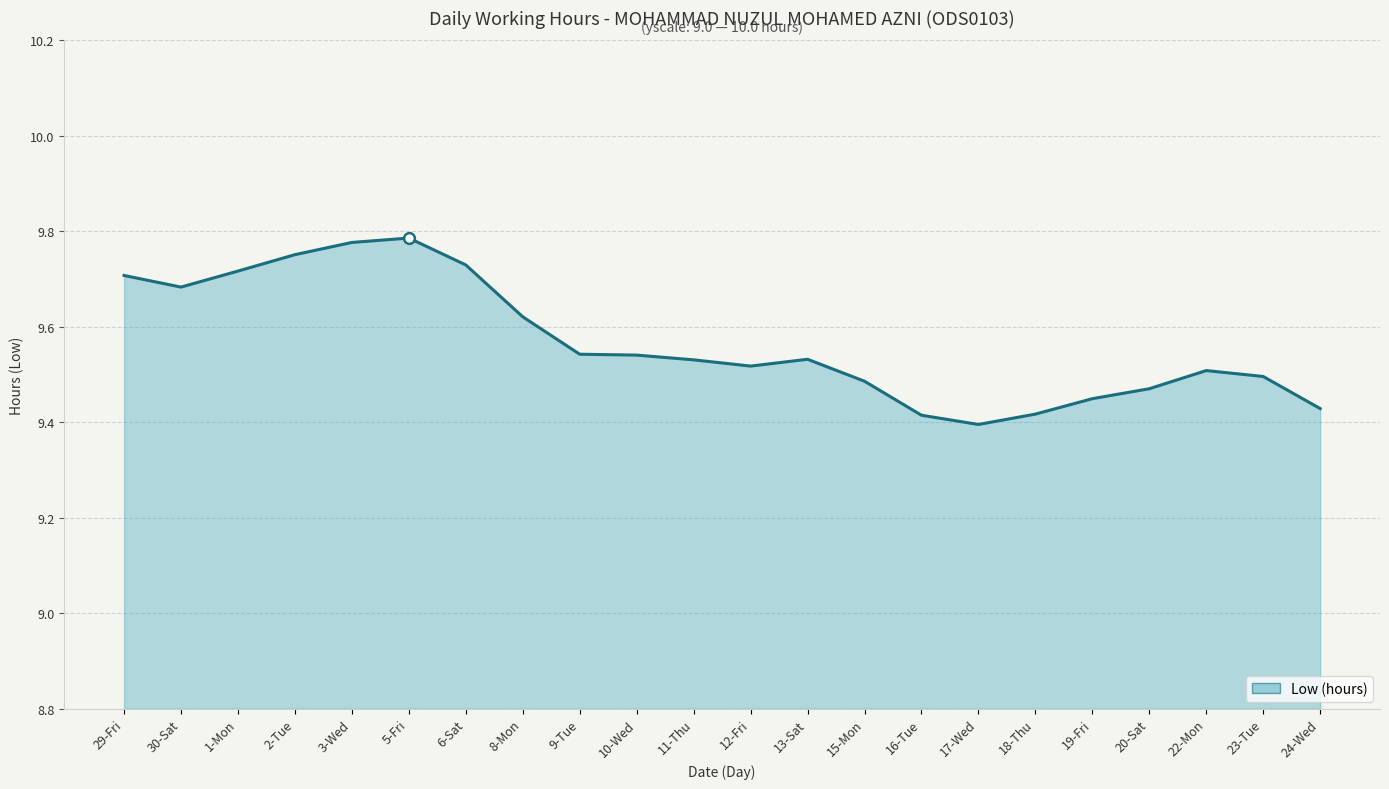

What is the ratio of the value at 2-Tue to the value at 23-Tue?

1.0